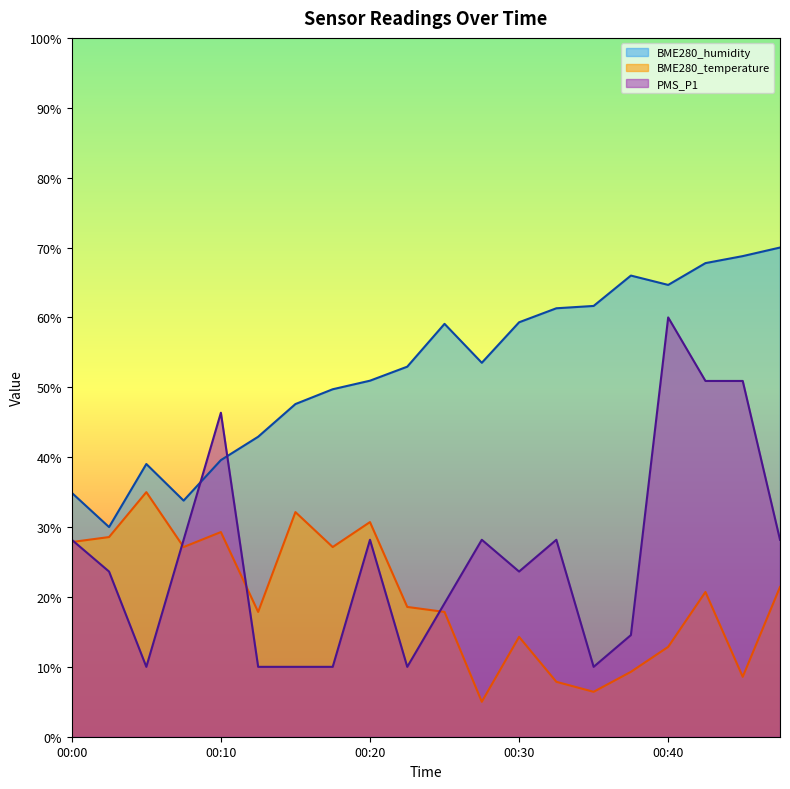

What is the minimum value for BME280_humidity?

30.0